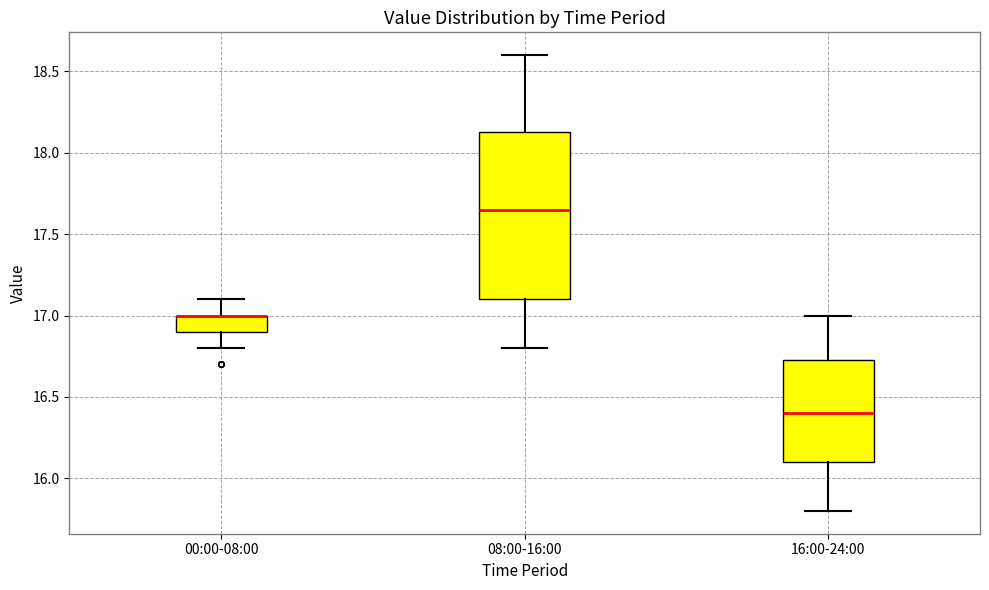

Reading left to right, read every box against the y-axis: the position of its median line, the range the box covers, and the ends of its whiskers. The values are not printed on the chart, so give them approximately, as read against the axis.

00:00-08:00: median 17.00 (drawn on the box's upper edge), box 16.90 to 17.00, whiskers 16.80 to 17.10
08:00-16:00: median 17.65, box 17.10 to 18.15, whiskers 16.80 to 18.60
16:00-24:00: median 16.40, box 16.10 to 16.75, whiskers 15.80 to 17.00